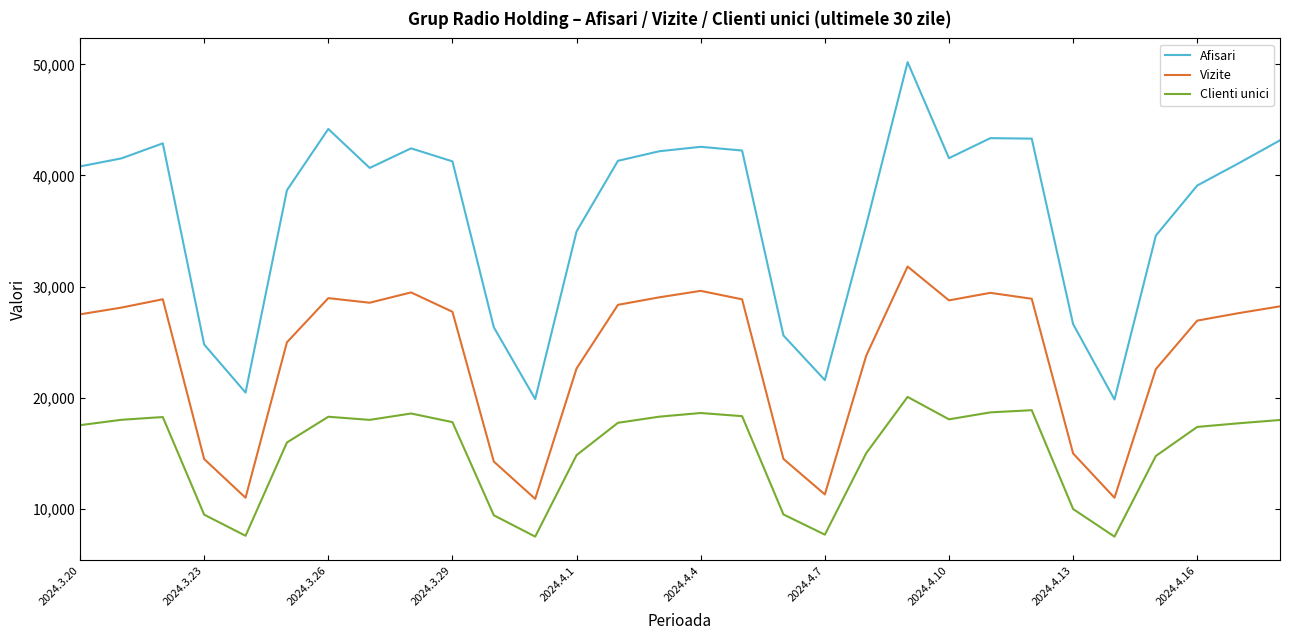

Which series has the largest total across all categories?

Afisari